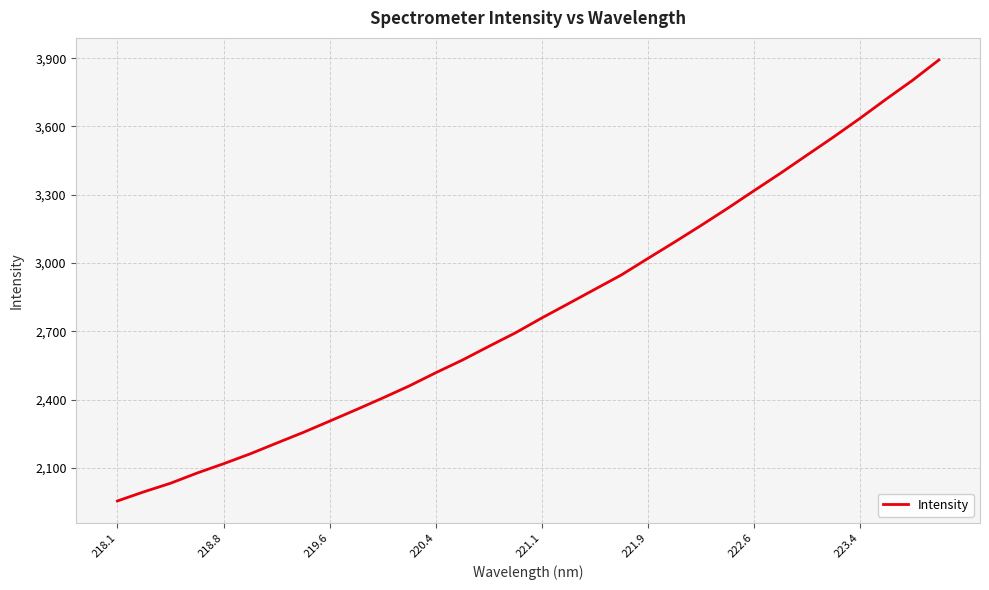

What is the maximum value shown in the chart?

3892.1